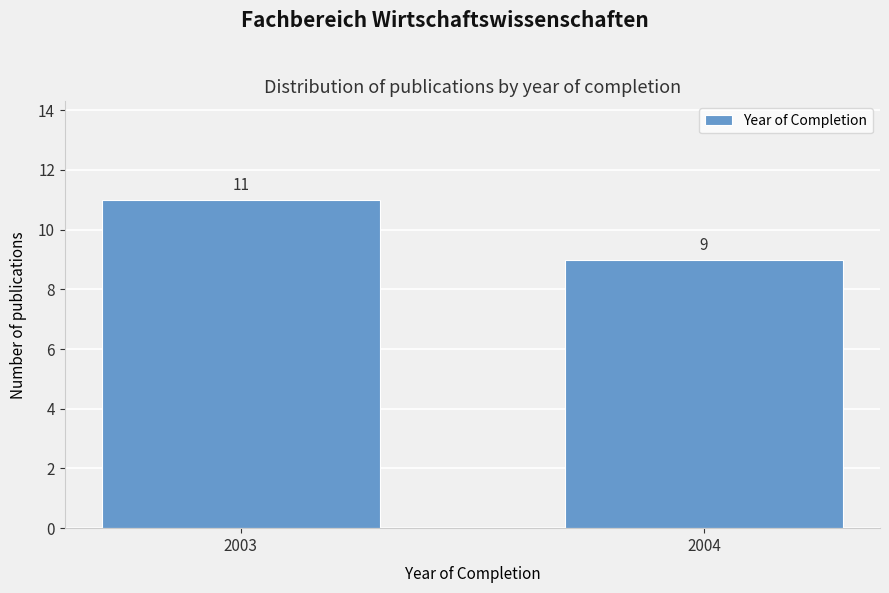

Reading right to left, extract all data points from this chart.

9	11